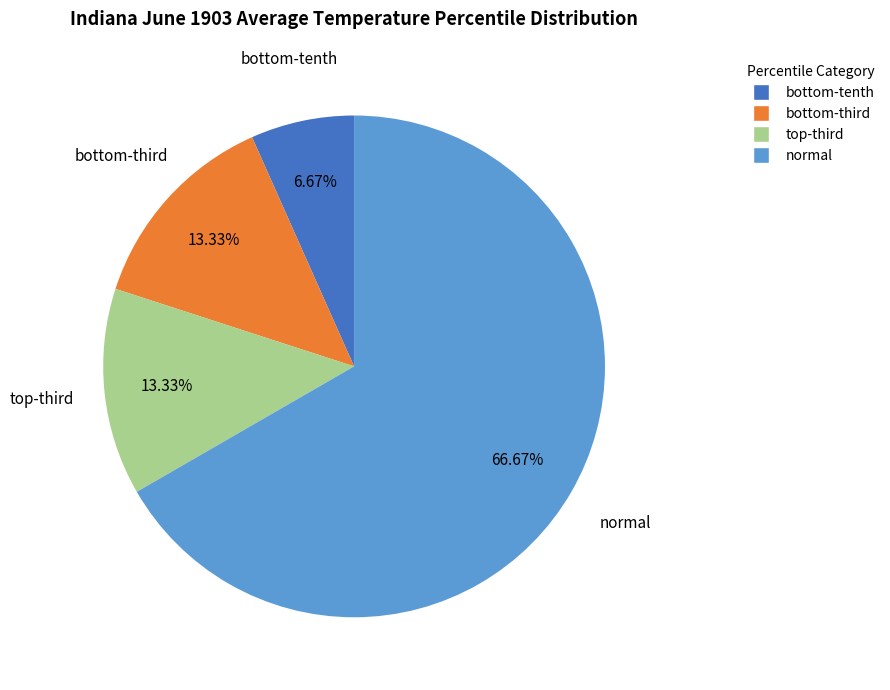

Which slice is the largest?

normal